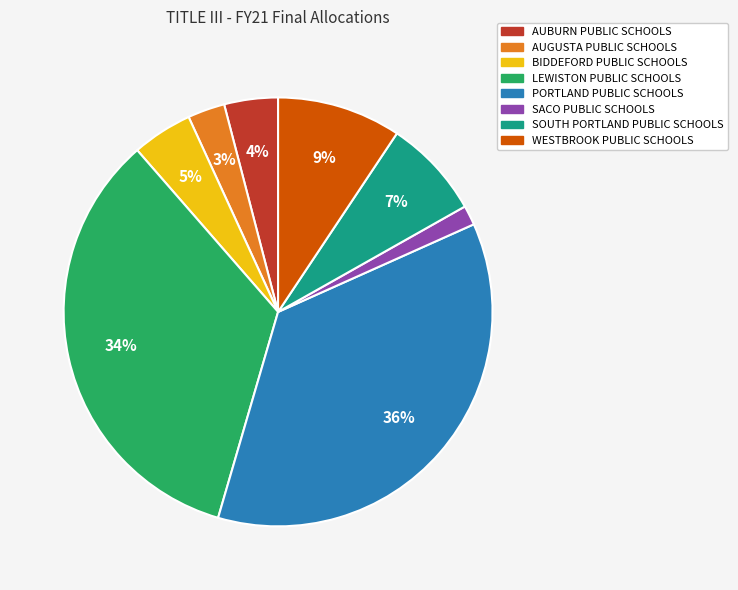

Rank the categories by value from lowest to highest.

SACO PUBLIC SCHOOLS, AUGUSTA PUBLIC SCHOOLS, AUBURN PUBLIC SCHOOLS, BIDDEFORD PUBLIC SCHOOLS, SOUTH PORTLAND PUBLIC SCHOOLS, WESTBROOK PUBLIC SCHOOLS, LEWISTON PUBLIC SCHOOLS, PORTLAND PUBLIC SCHOOLS